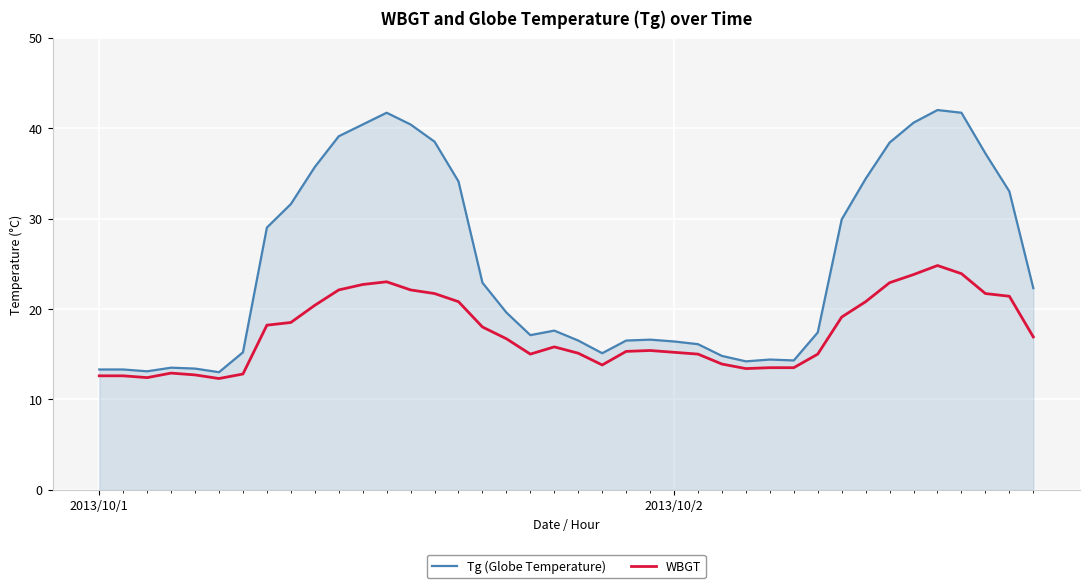

Count the number of categories in the chart.

40